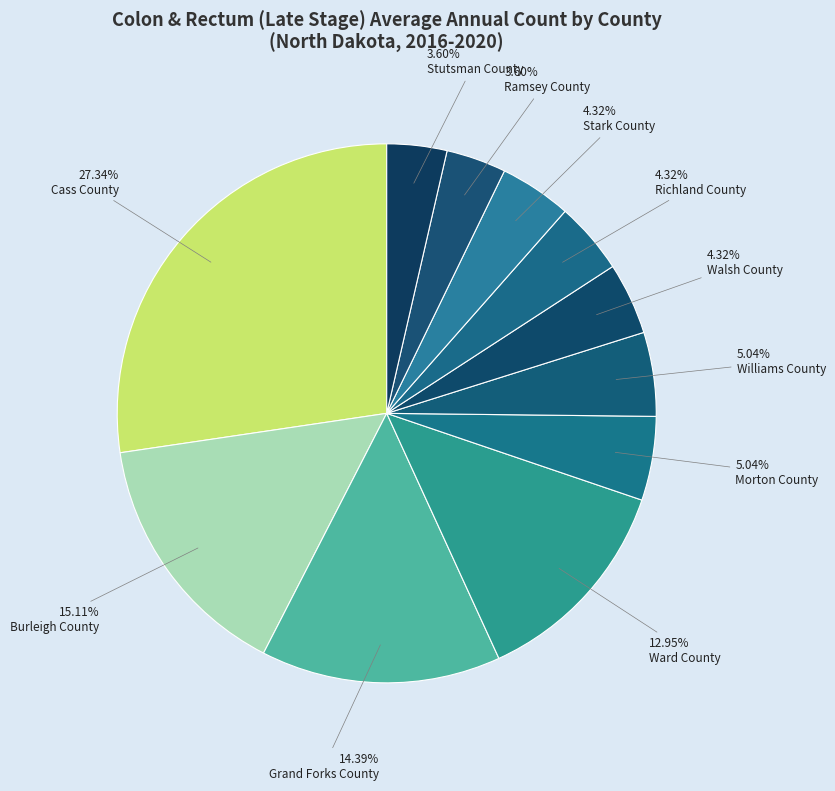

Which category has the smallest portion of the pie?

Ramsey County